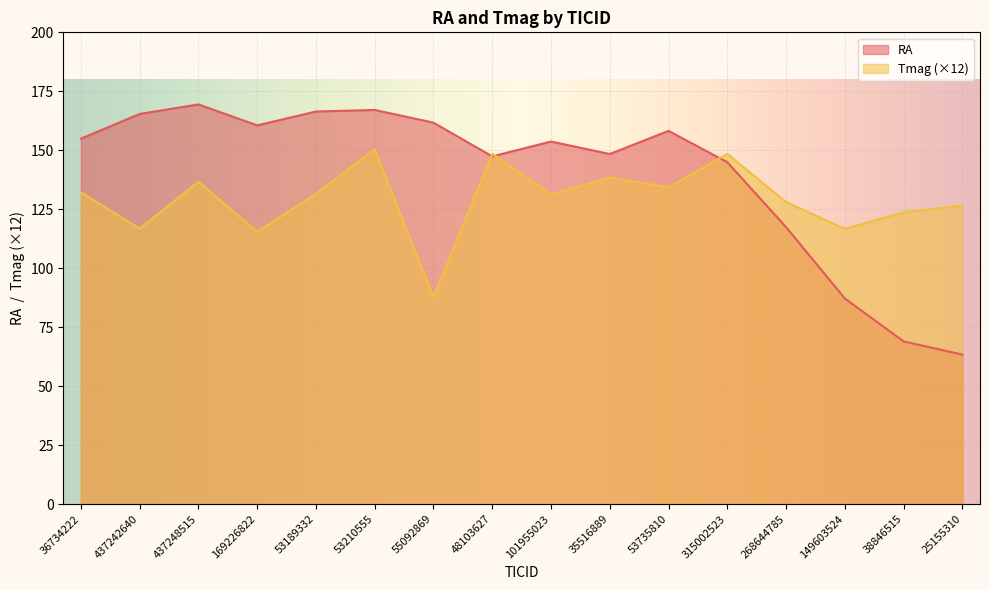

What is the difference between the second highest and second lowest values in the Tmag series?

33.1